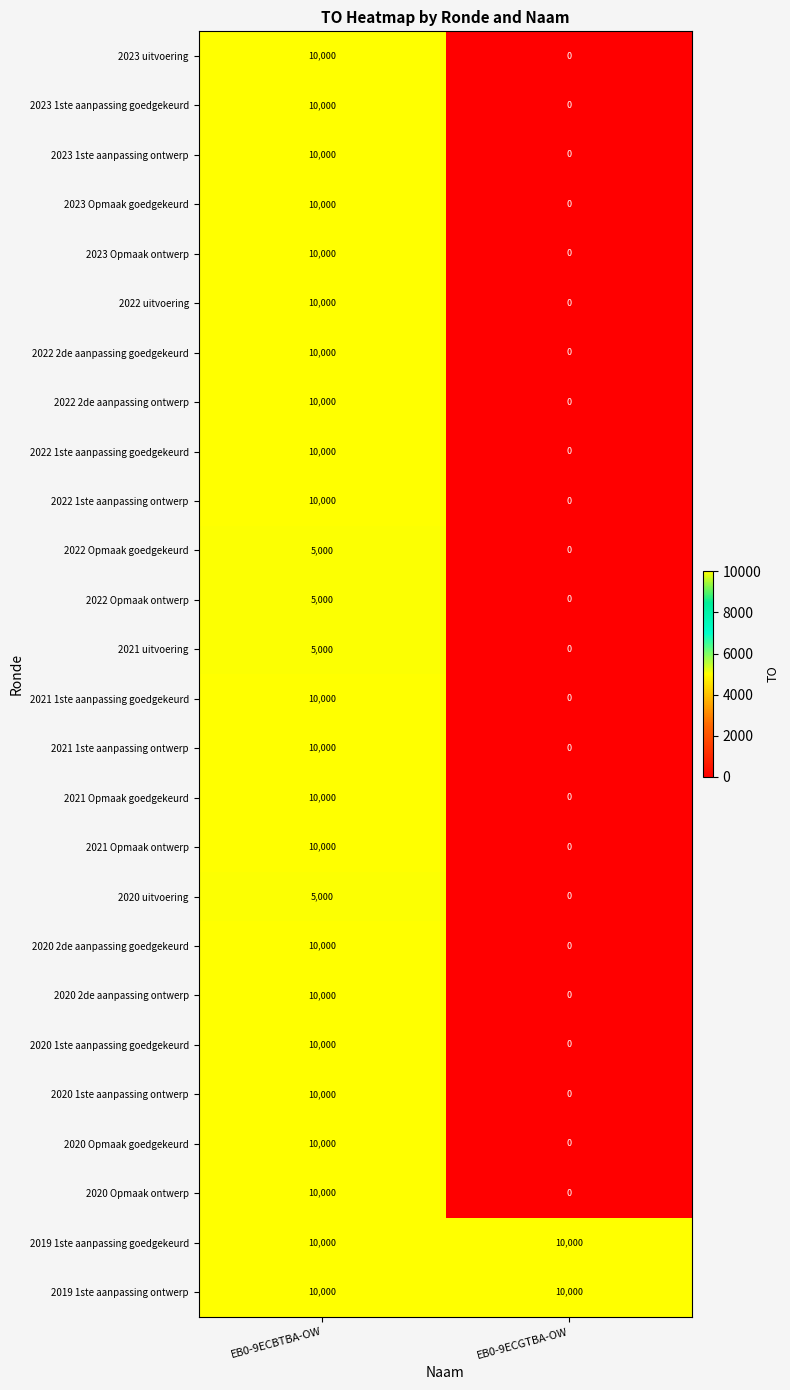

What is the difference between the maximum and minimum values in the 2020 Opmaak goedgekeurd series?

10000